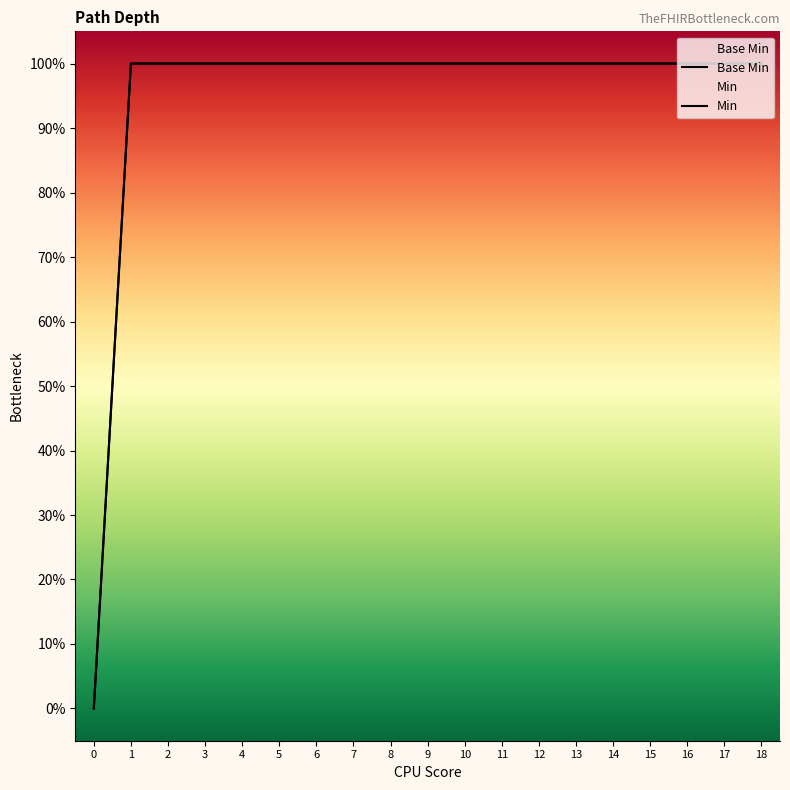

What is the total value across all series at 14?

2